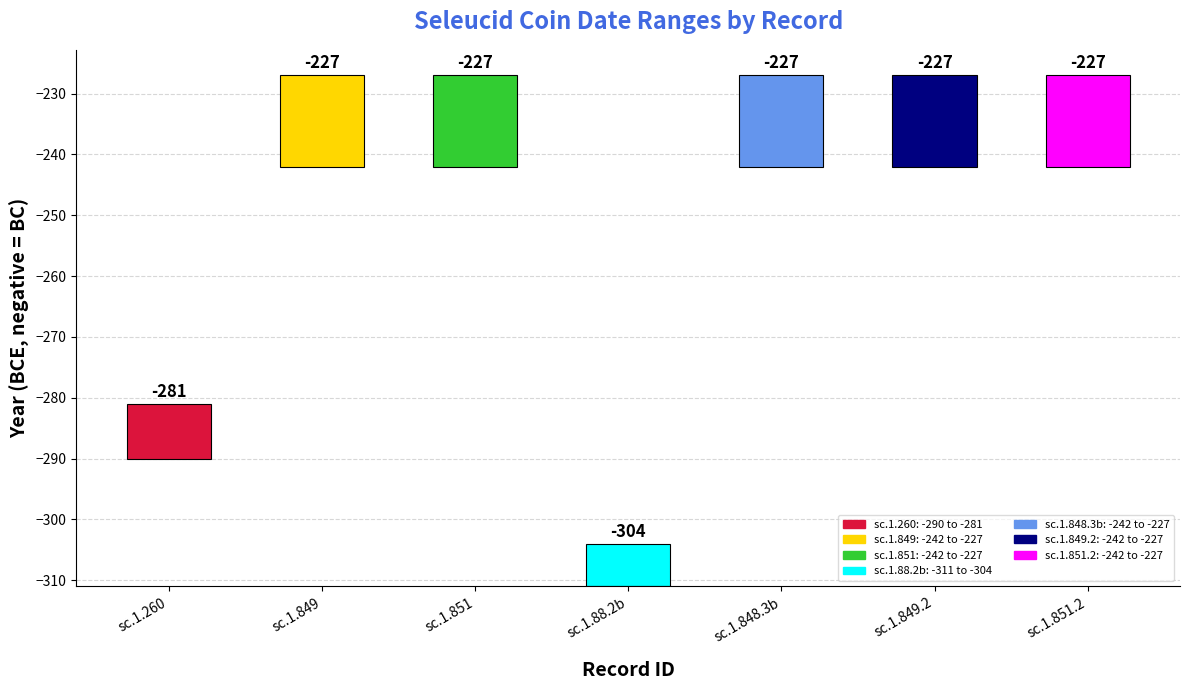

What is the average value?

13